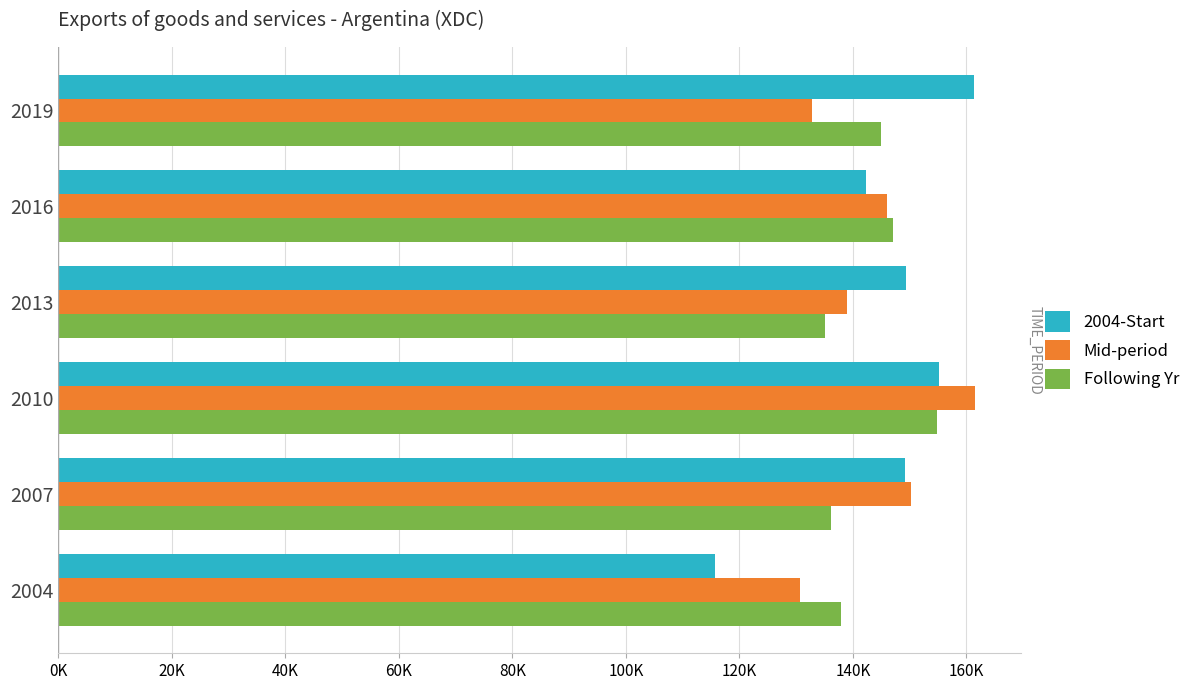

What is the sum of all 2004-Start values?

873039